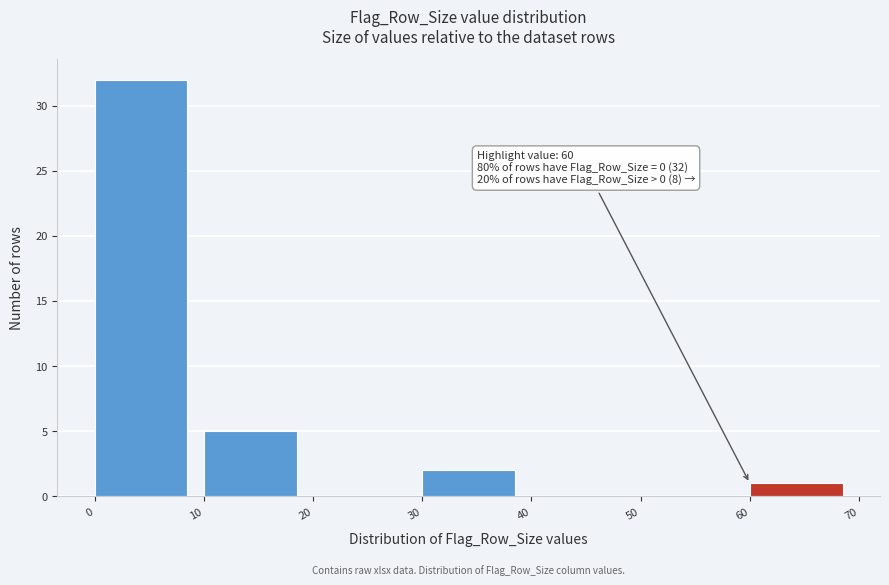

Over which range of the x-axis is the bar tallest?

0 to 10